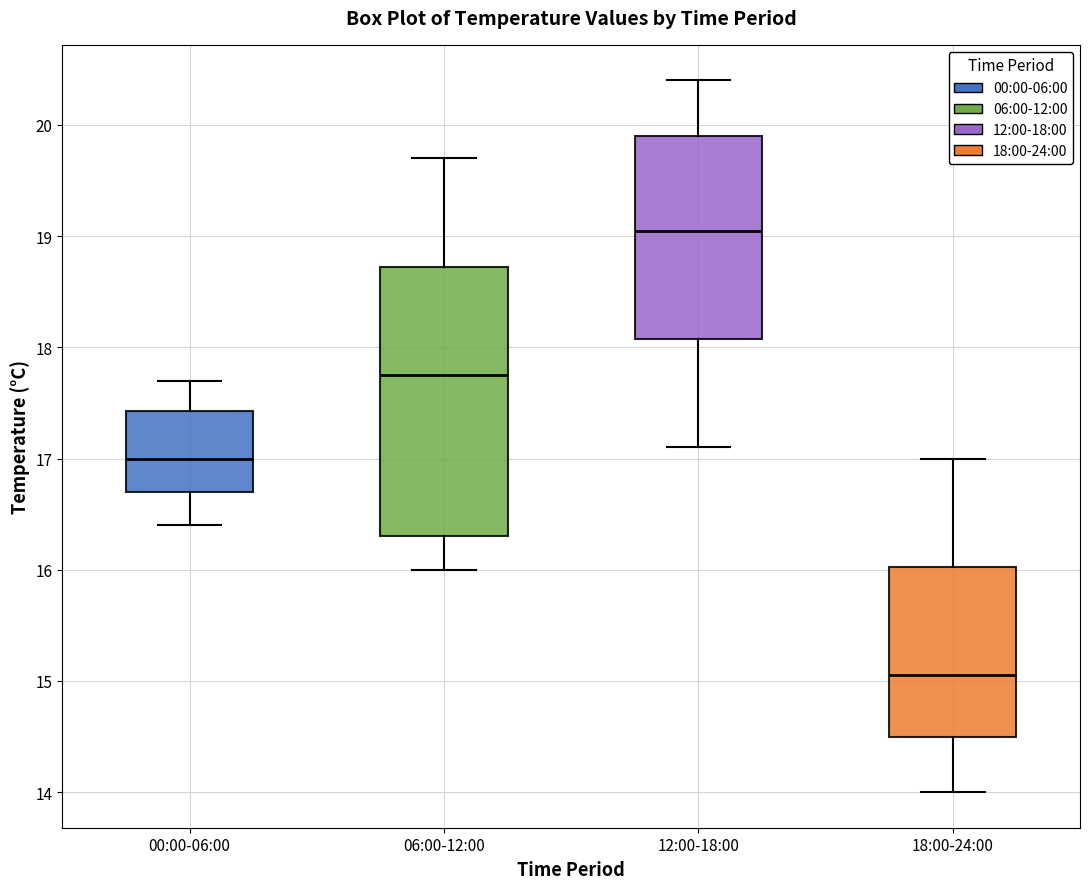

Comparing the boxes themselves (not the whiskers), which one is the tallest?

06:00-12:00